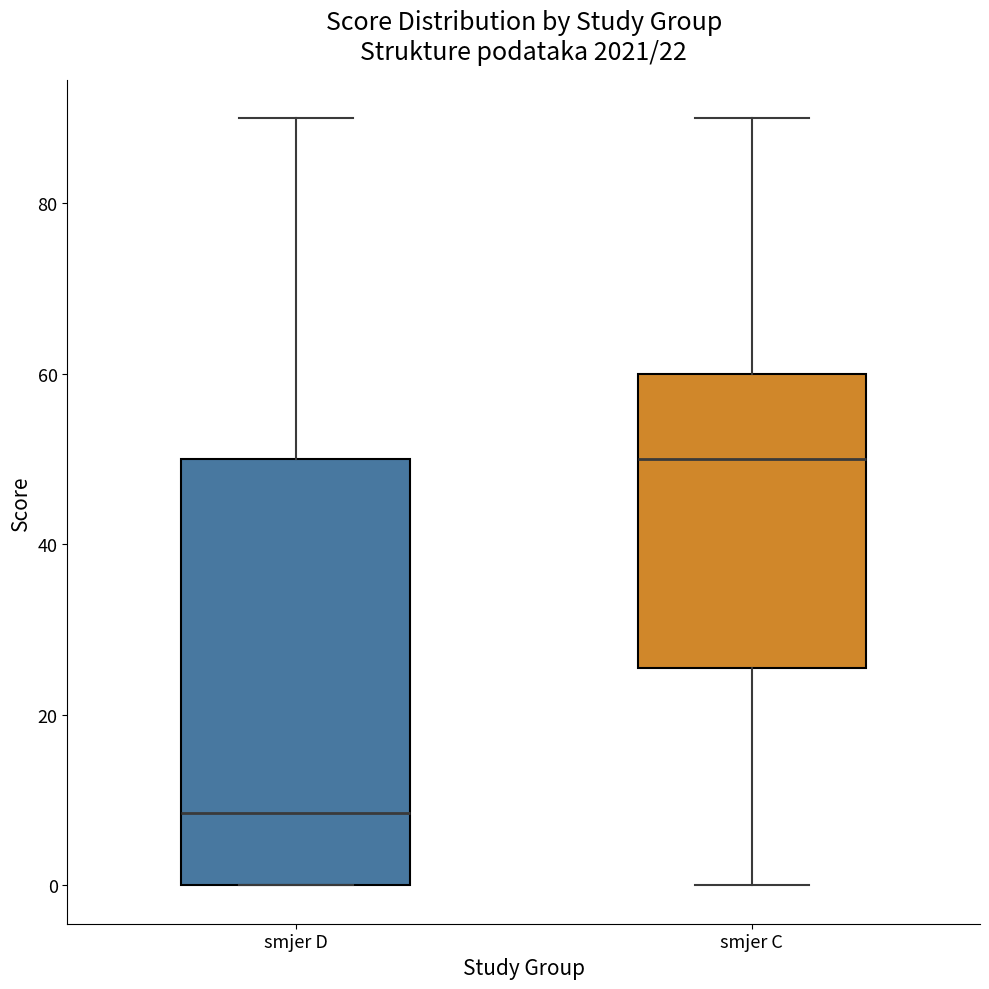

Which box is the tallest, from its lower edge to its upper edge?

smjer D